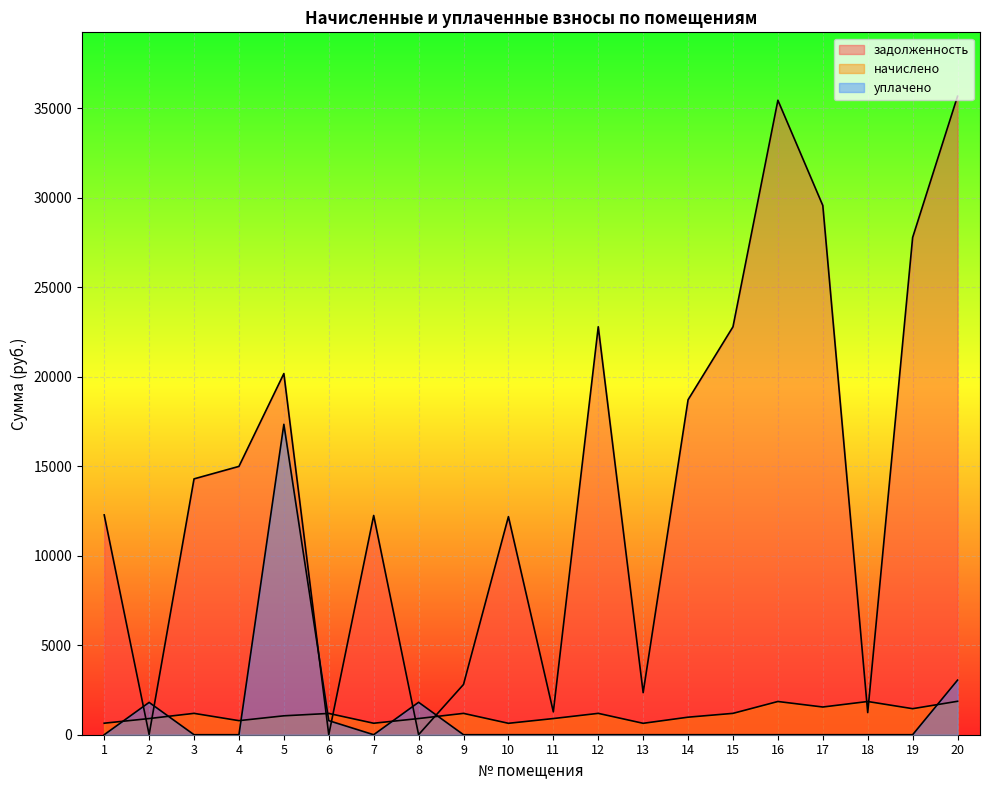

Between 8 and 13, which is larger?

13